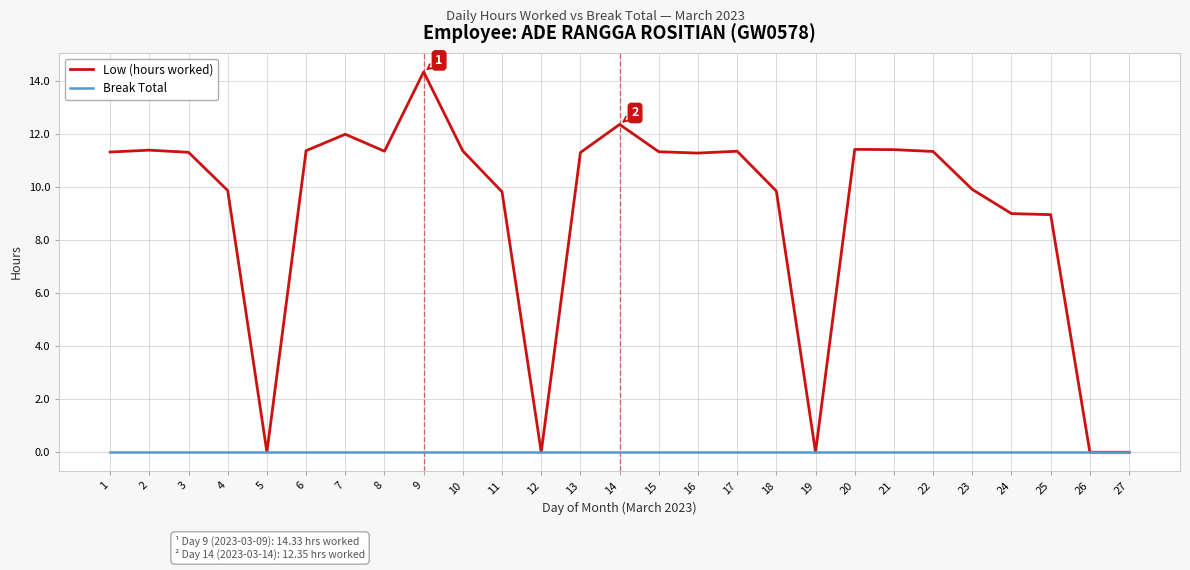

What are all the series names shown in the legend?

Low (hours worked), Break Total